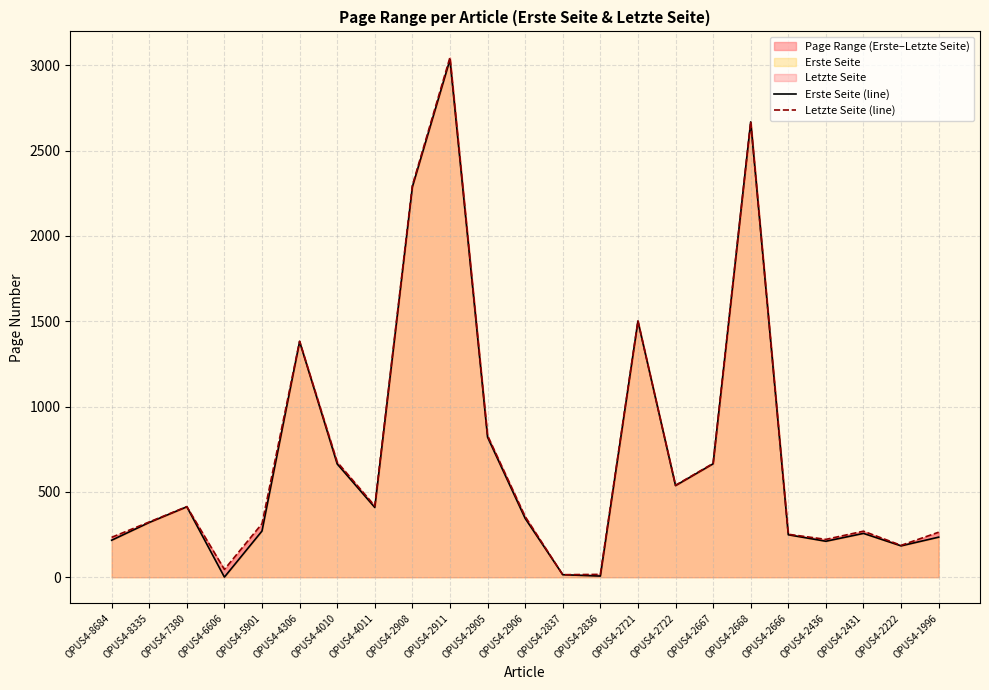

True or false: Erste Seite (line) and Letzte Seite (line) cross at least once.

False